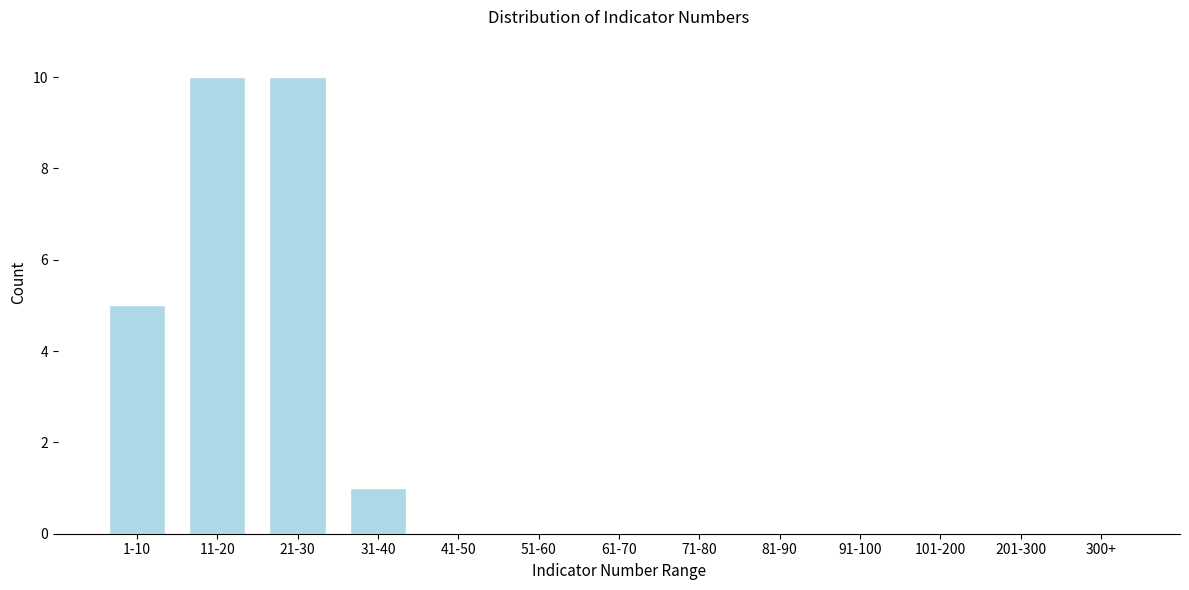

Reading left to right, what are all the values shown in this chart?

1-10=5	11-20=10	21-30=10	31-40=1	41-50=0	51-60=0	61-70=0	71-80=0	81-90=0	91-100=0	101-200=0	201-300=0	300+=0